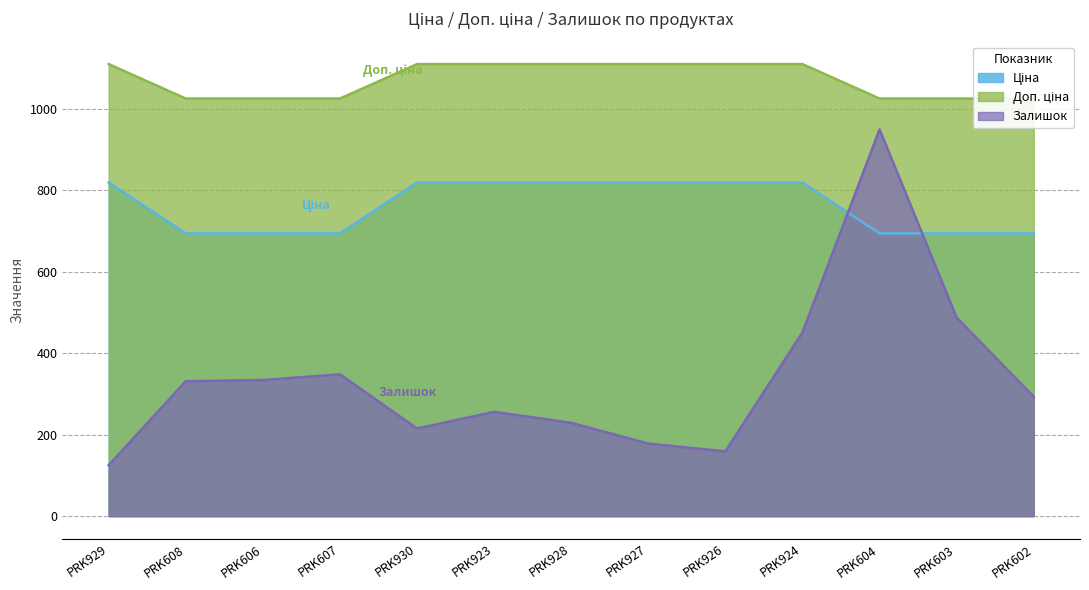

What is the label of the 2nd point from the right?

PRK603